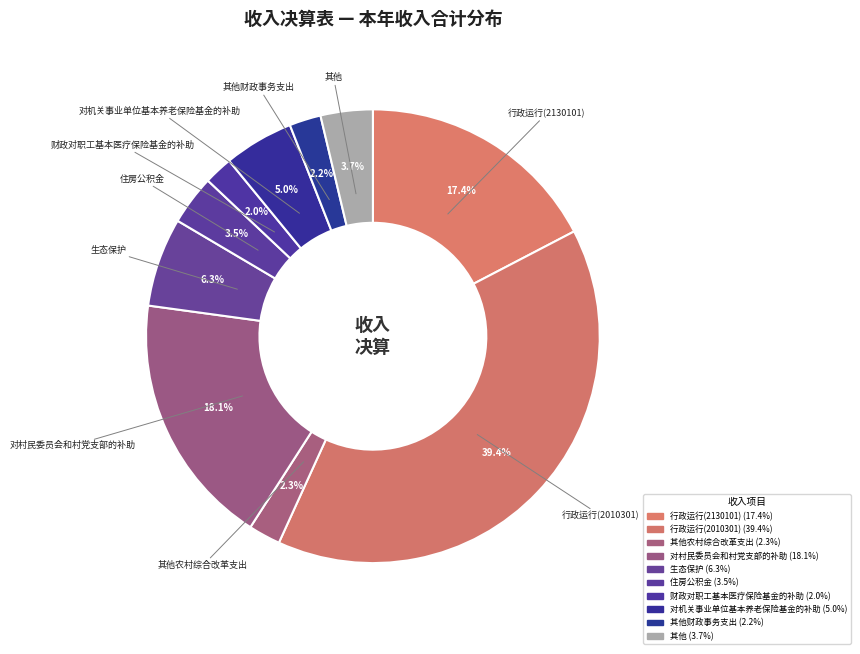

How many segments does this pie chart have?

10